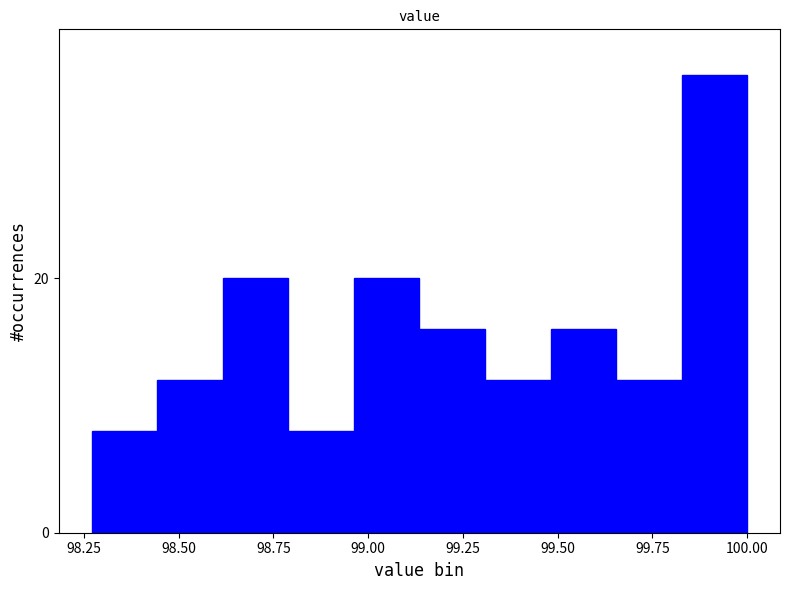

Around what value on the x-axis is the tallest bar? Give the approximate position of its centre, as read against the axis.

99.90